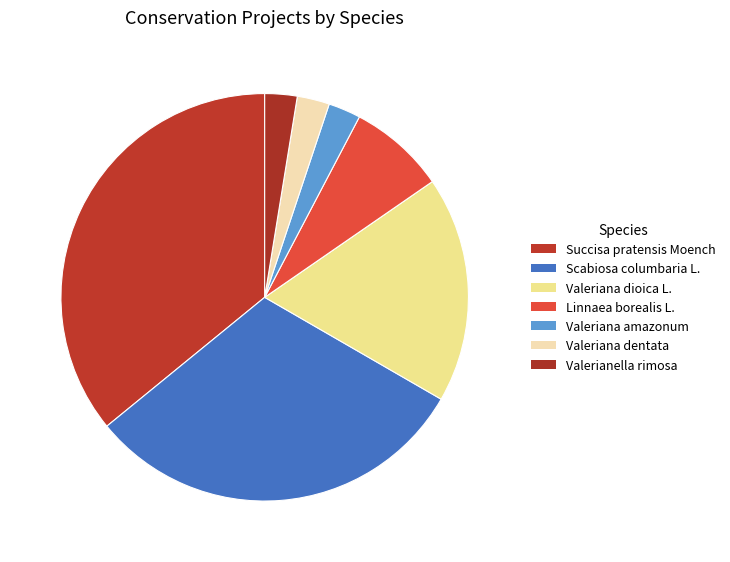

How many segments does this pie chart have?

7